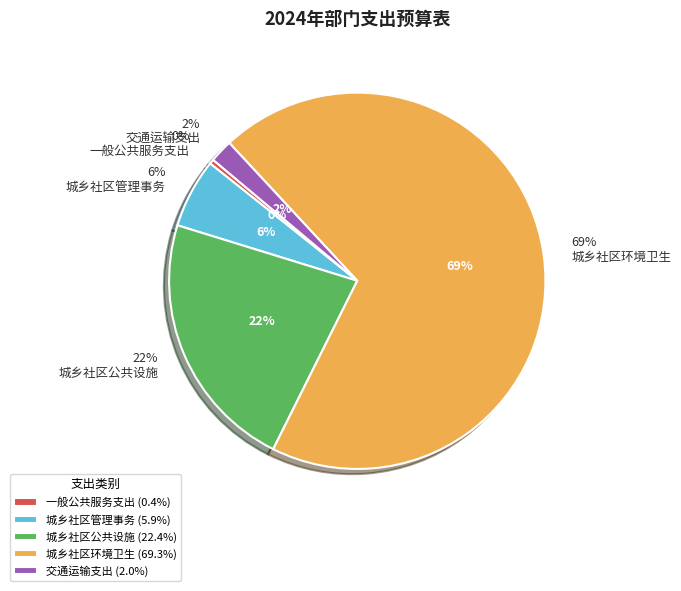

True or false: 城乡社区管理事务 accounts for 6% of the total.

True